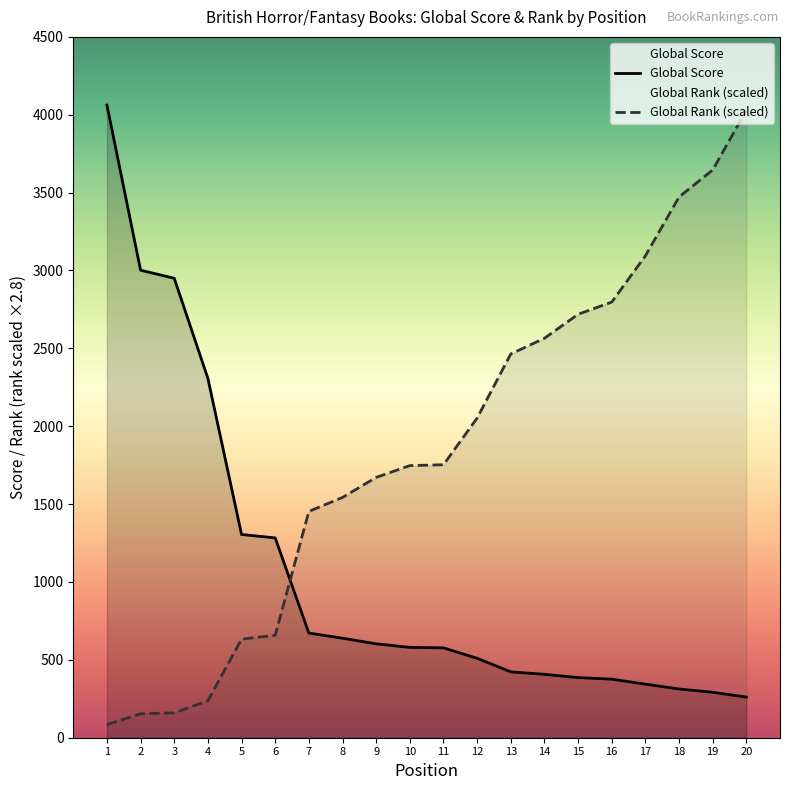

After their last crossing, which series has the higher values: Global Rank or Global Score?

Global Rank